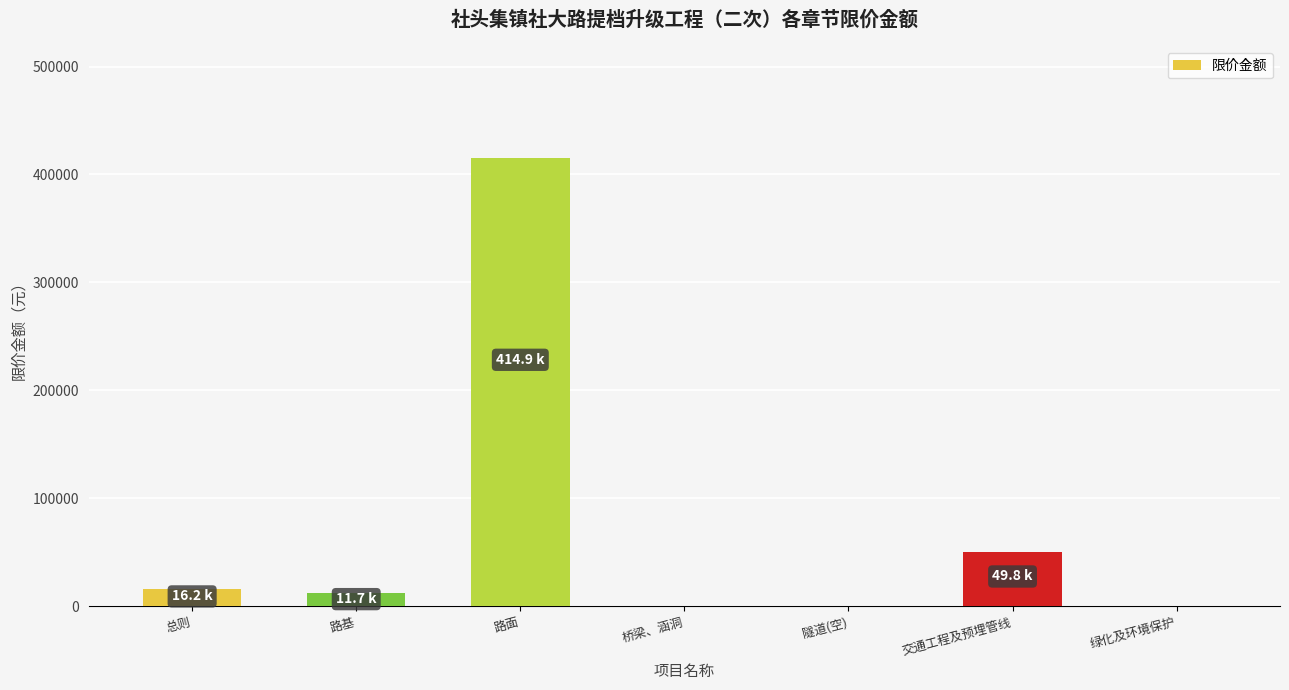

What is the change in value from 路面 to 交通工程及预埋管线?

-365103.7